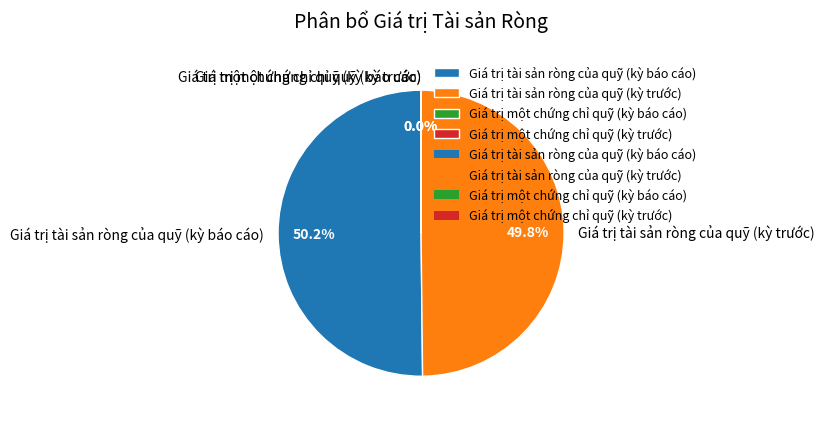

Count the number of slices in the pie.

4